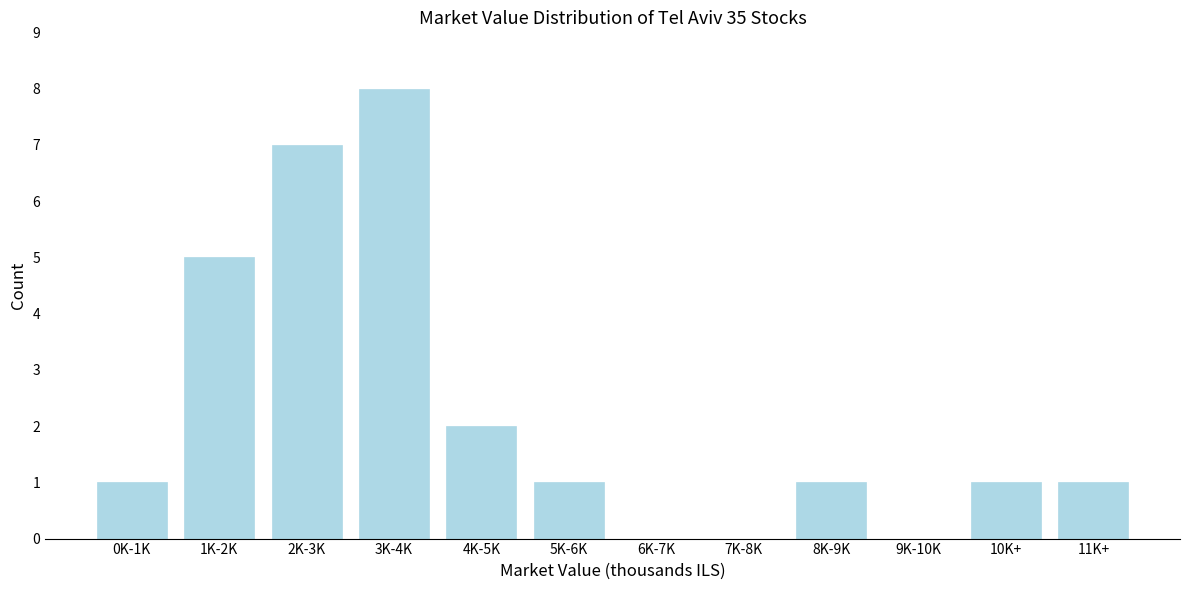

Reading right to left, extract all data points from this chart.

11K+=1	10K+=1	9K-10K=0	8K-9K=1	7K-8K=0	6K-7K=0	5K-6K=1	4K-5K=2	3K-4K=8	2K-3K=7	1K-2K=5	0K-1K=1